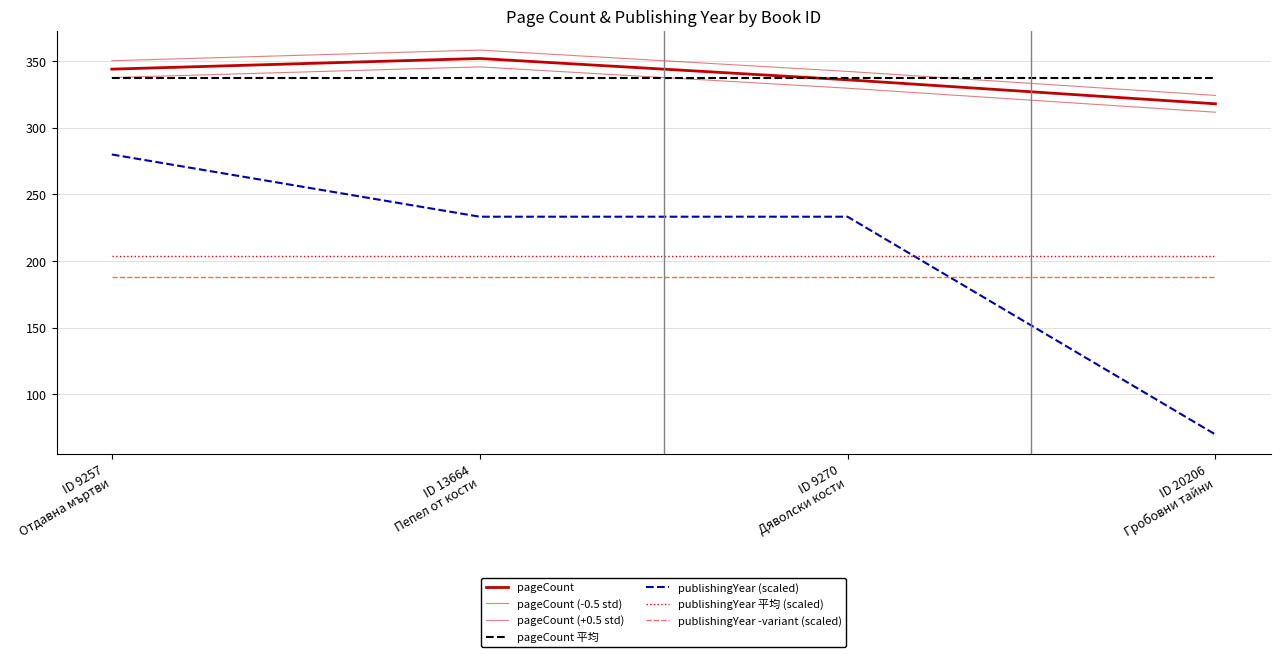

How many interior local peaks does the pageCount series have?

1